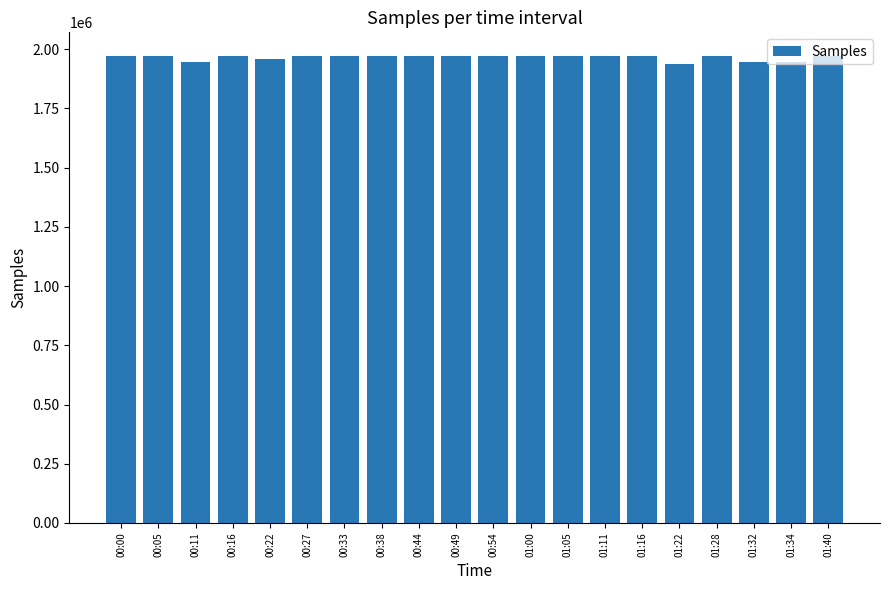

How many data points are less than 1970726?

10